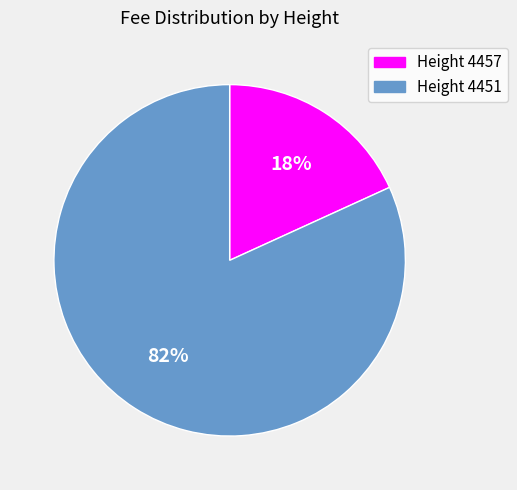

What percentage is the Height 4457 slice, to the nearest percent?

18%